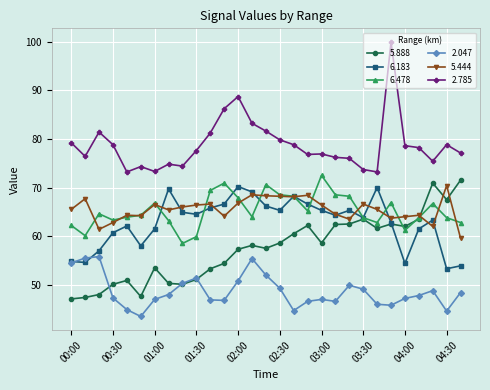

Which series has the largest total across all categories?

2.785